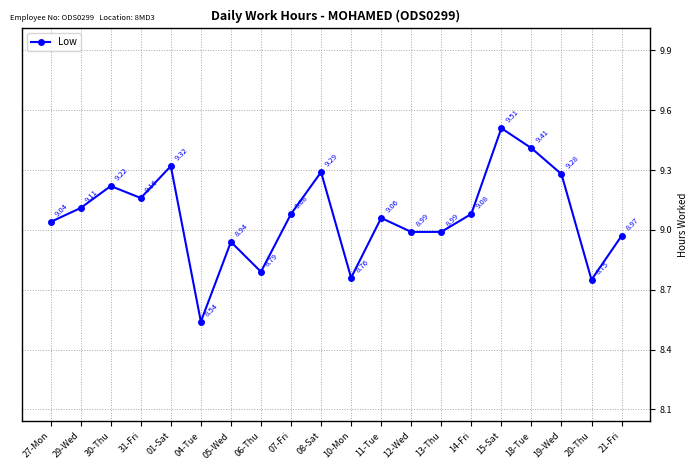

What is the difference between the maximum and second lowest values?

0.8